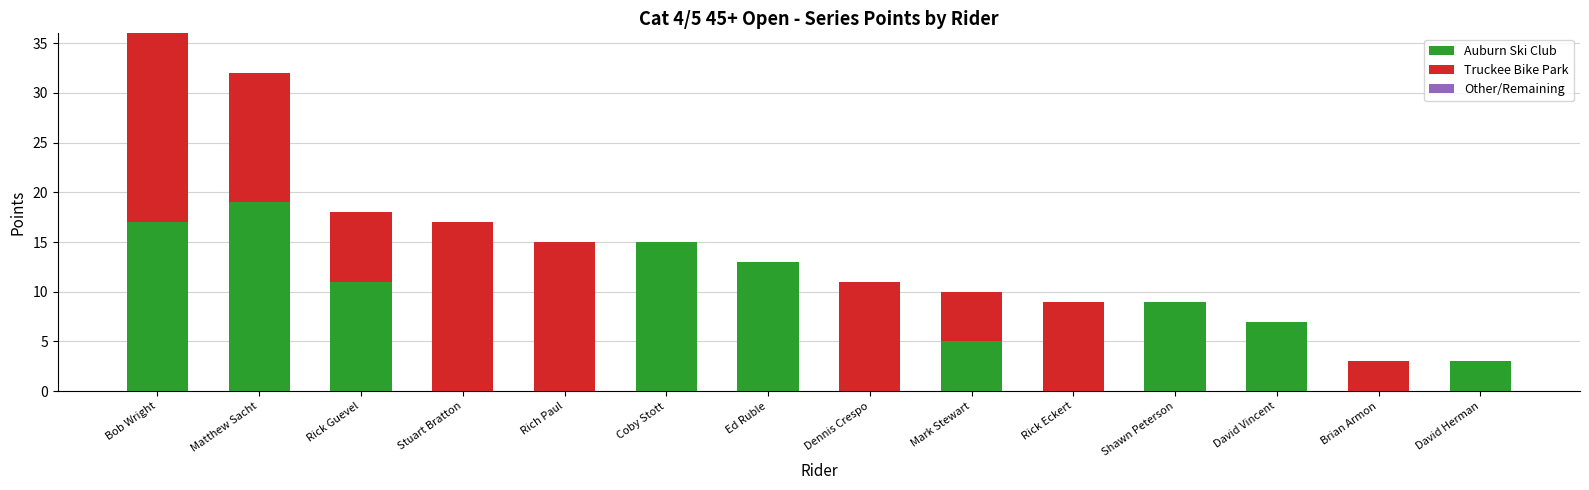

What is the sum of all Auburn Ski Club values?

99